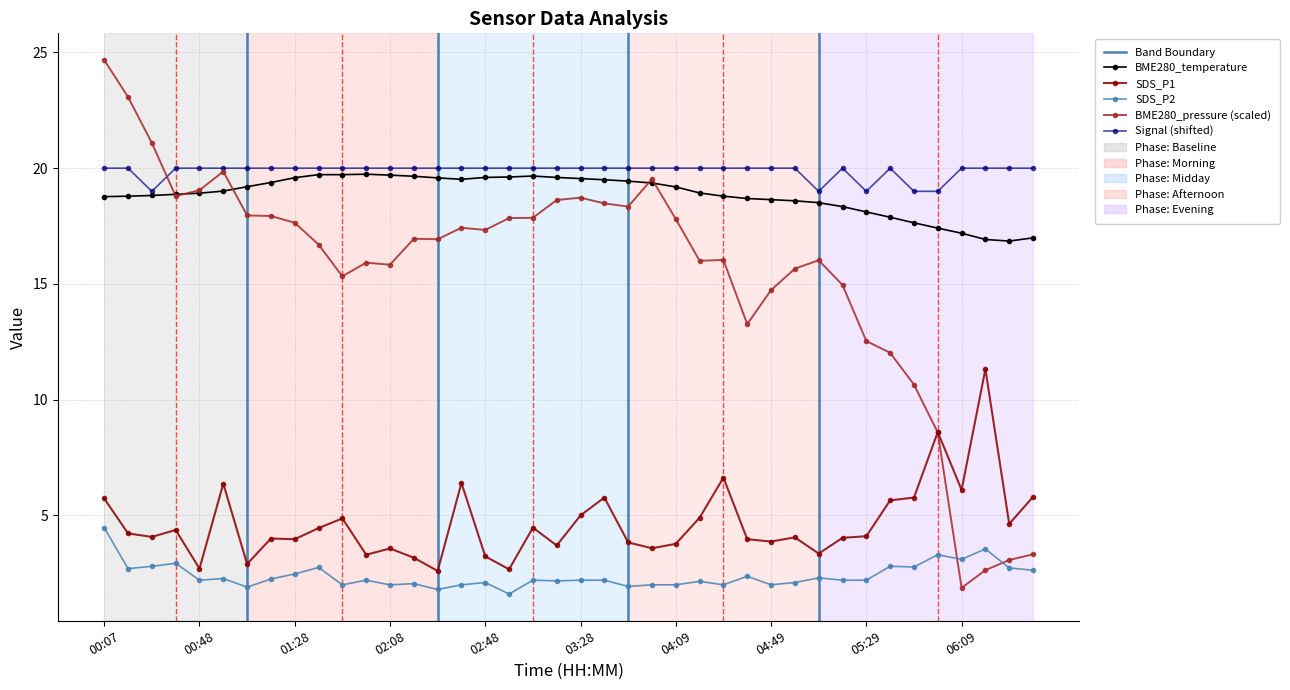

Does the chart have visible grid lines?

Yes